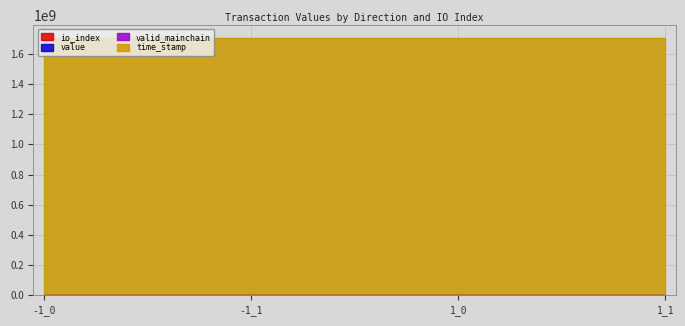

Which series has the largest total across all categories?

time_stamp